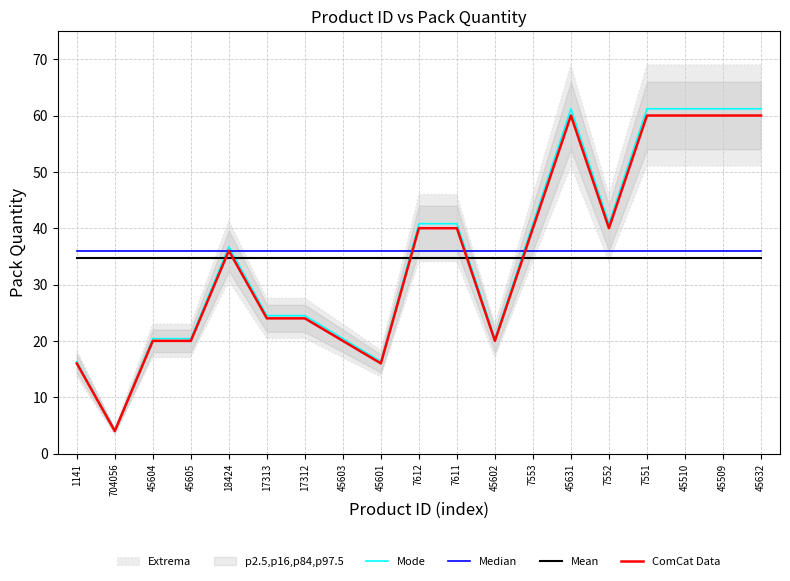

Which series ends up on top after the final intersection of Median and ComCat Data?

ComCat Data